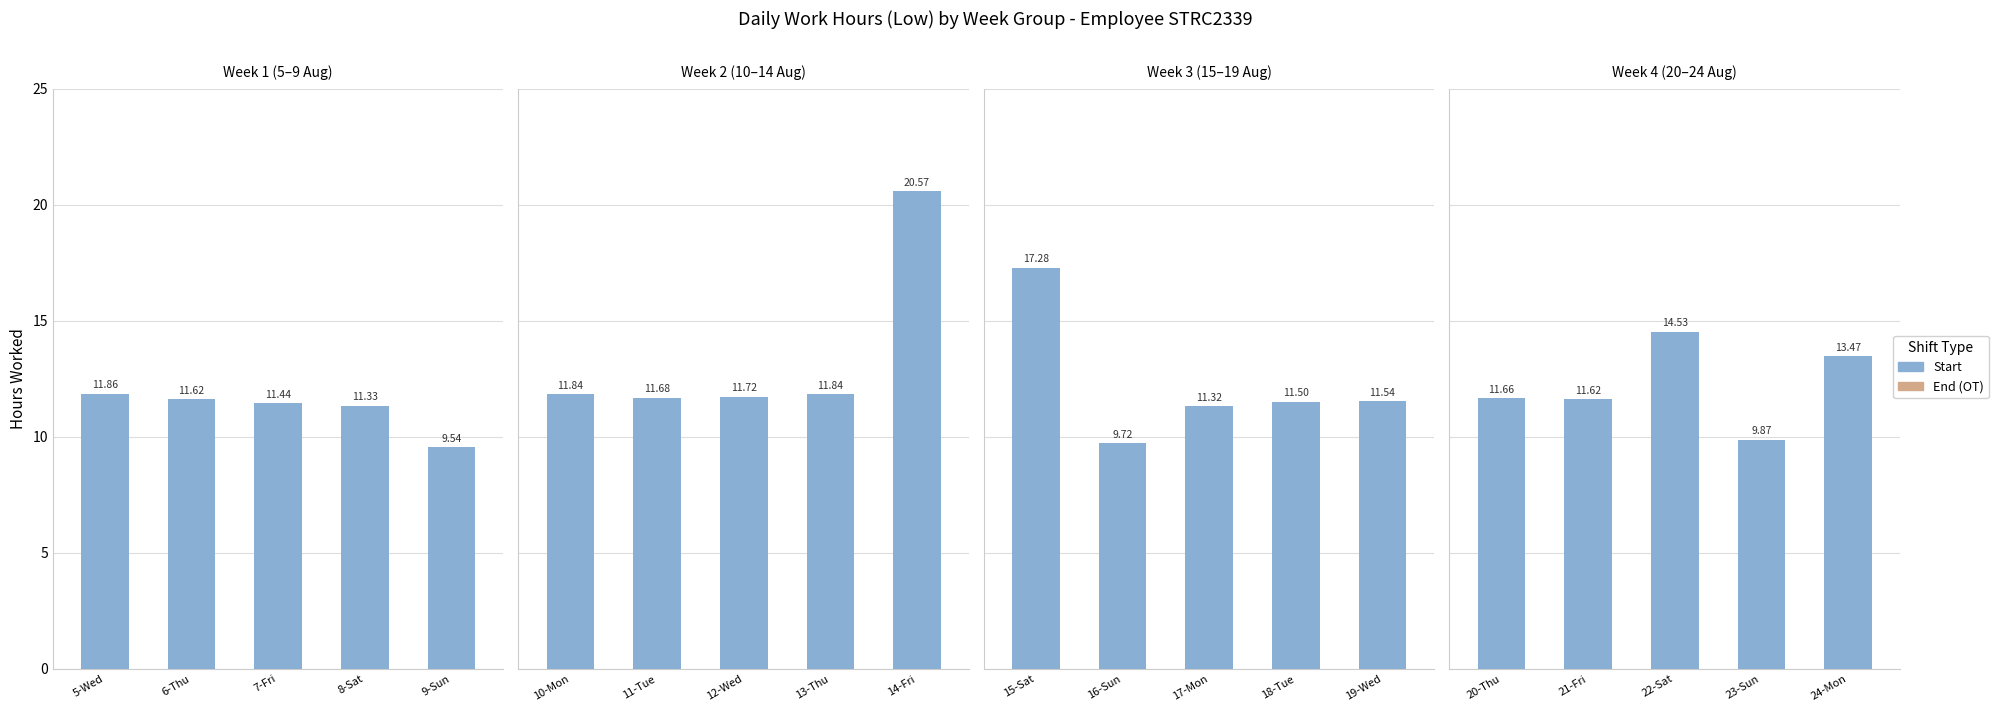

What position from the right is 24-Mon?

1